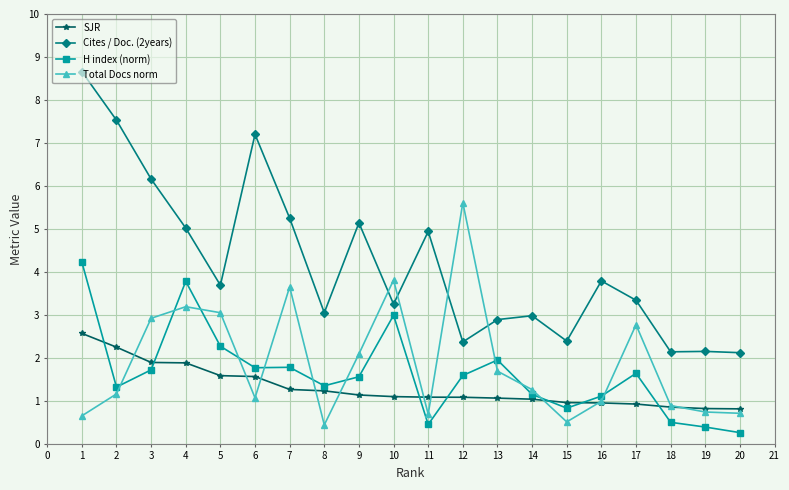

Is it true that H index (norm) equals 0.2 at 18?

False